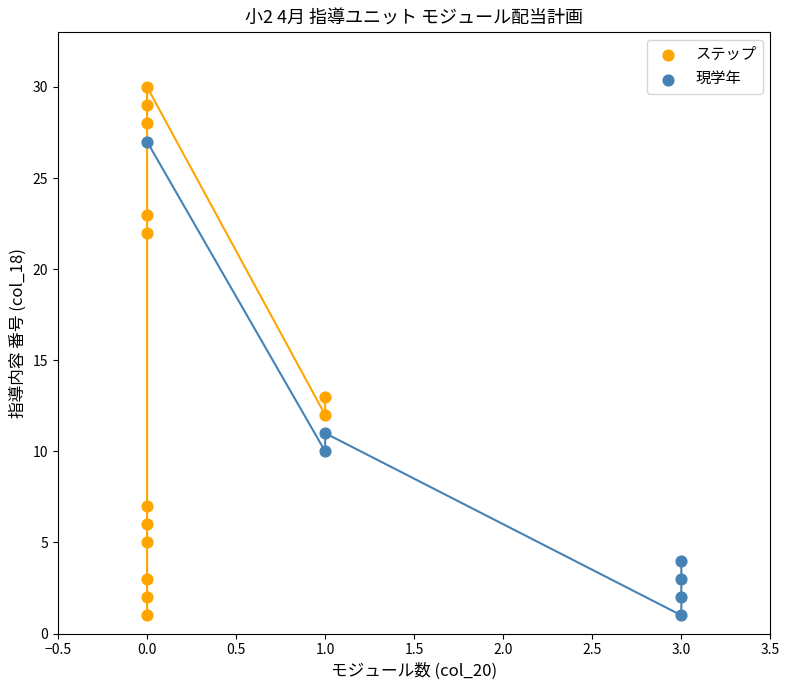

Which series reaches the maximum Y coordinate?

ステップ